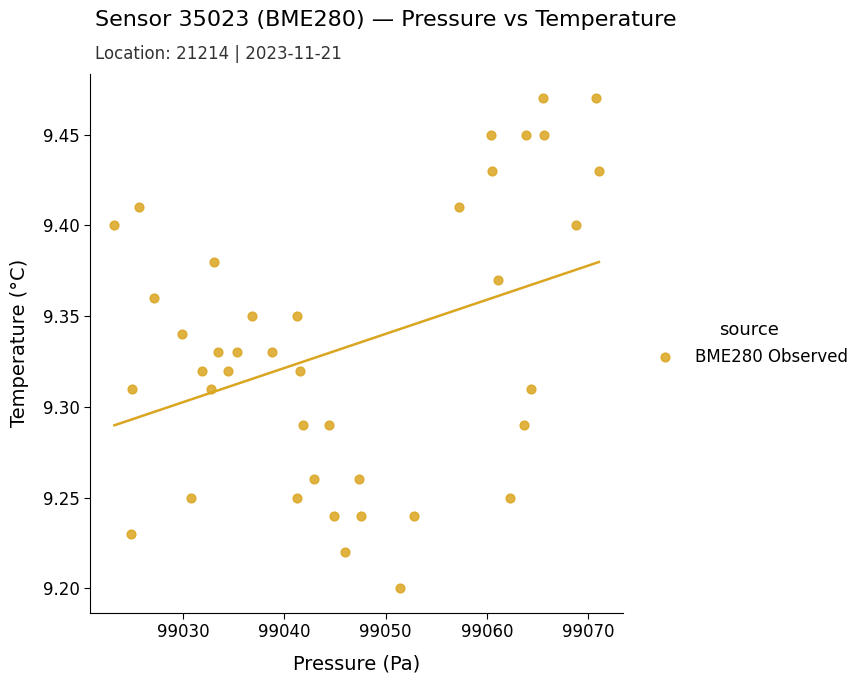

What is the range of Y values (max minus min)?

0.3